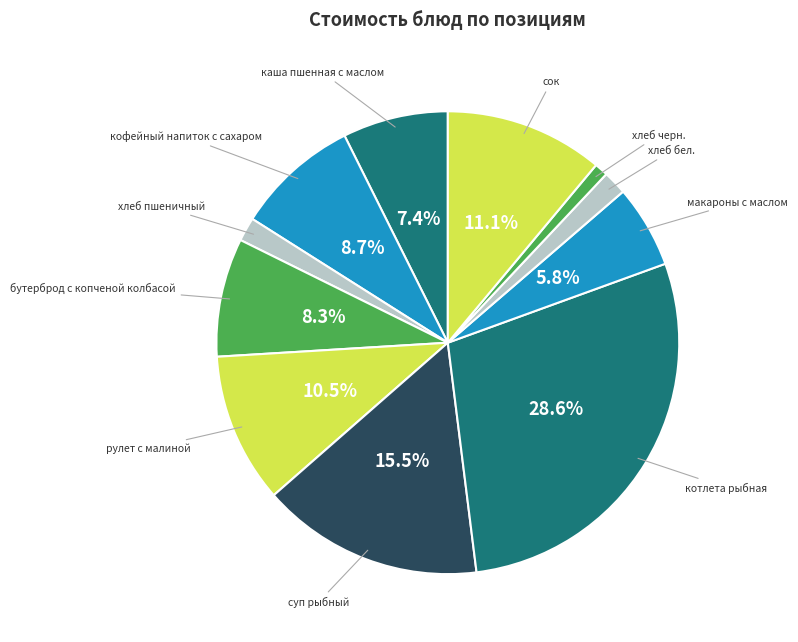

Count the number of slices in the pie.

11